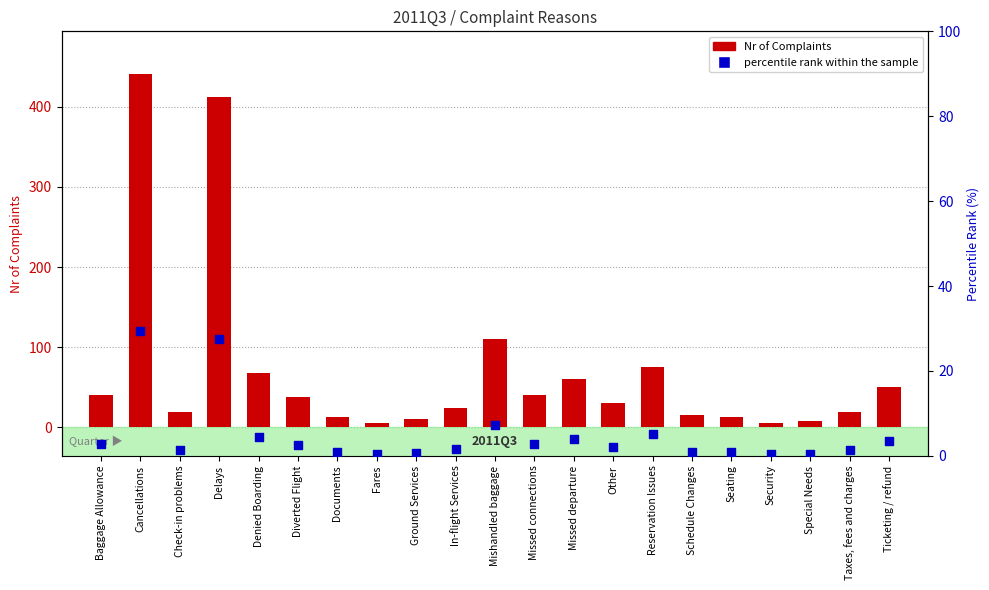

At how many categories does at least one series exceed 171?

2